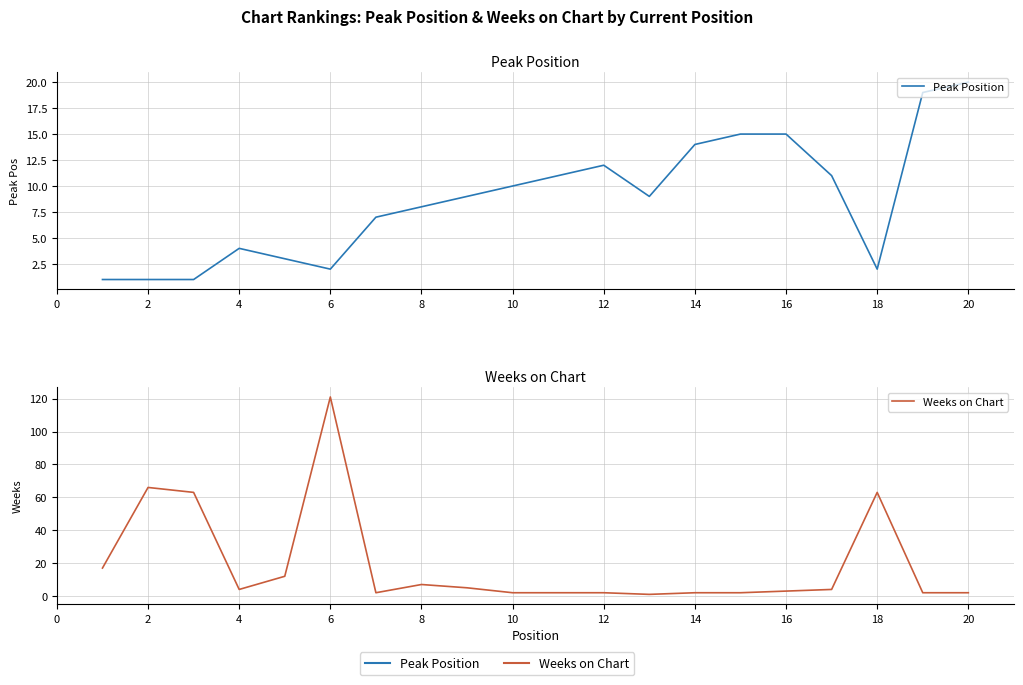

What is the difference between the maximum and minimum values in the Weeks on Chart series?

120